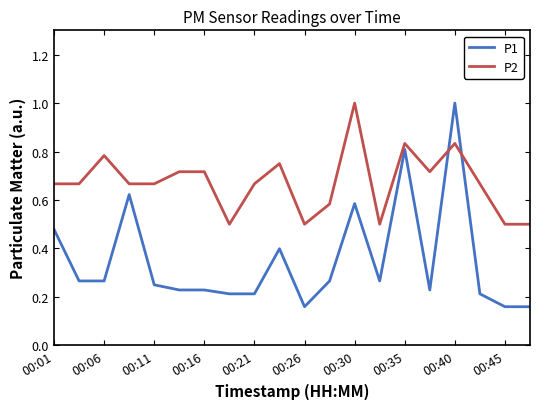

List the series in order of their overall mean, highest first.

P2, P1